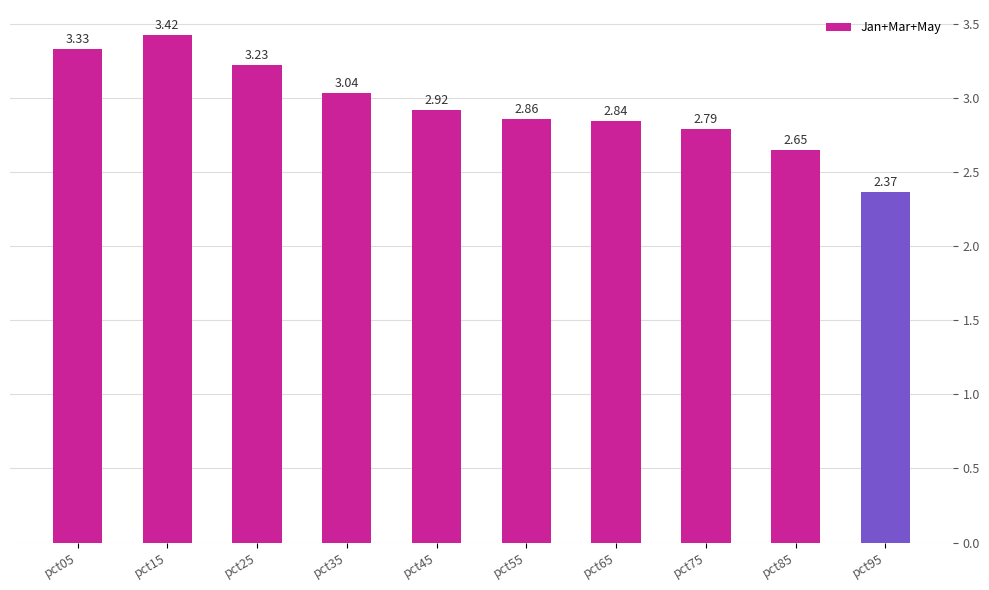

What is the change in value from pct05 to pct85?

-0.7